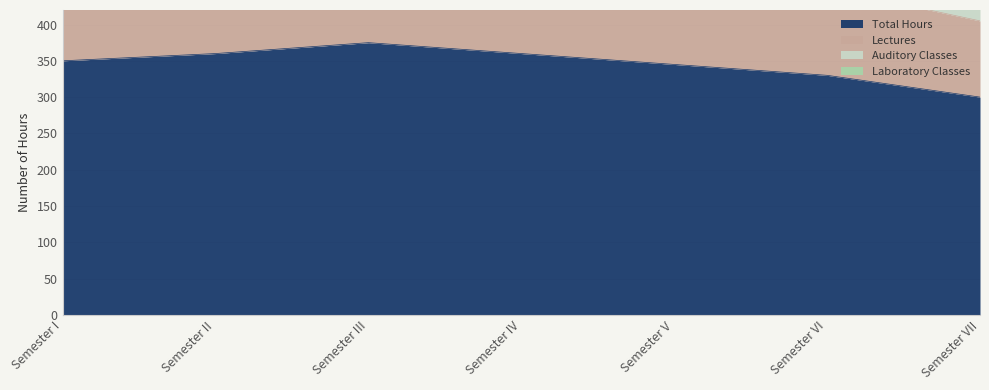

How many lines are shown in the chart?

4